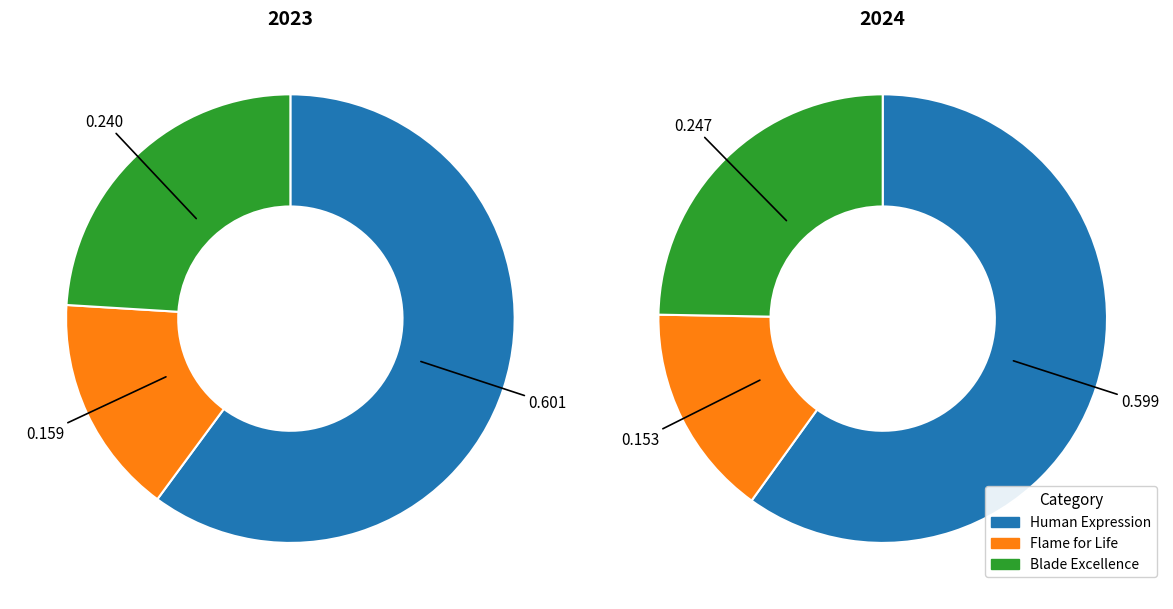

Which slice is the largest?

Human Expression